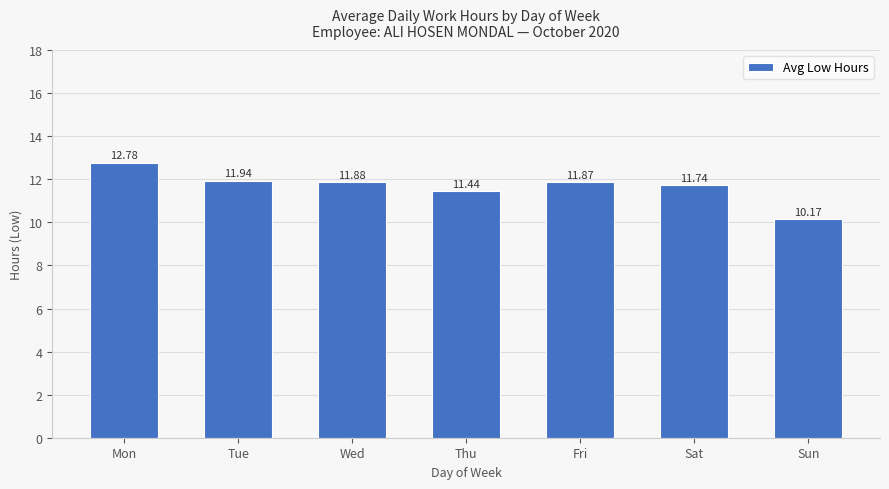

The value at Mon is 12.8. True or false?

True